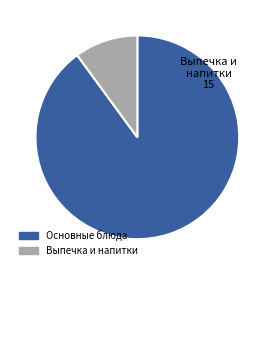

Is there any slice that represents more than half of the pie?

Yes